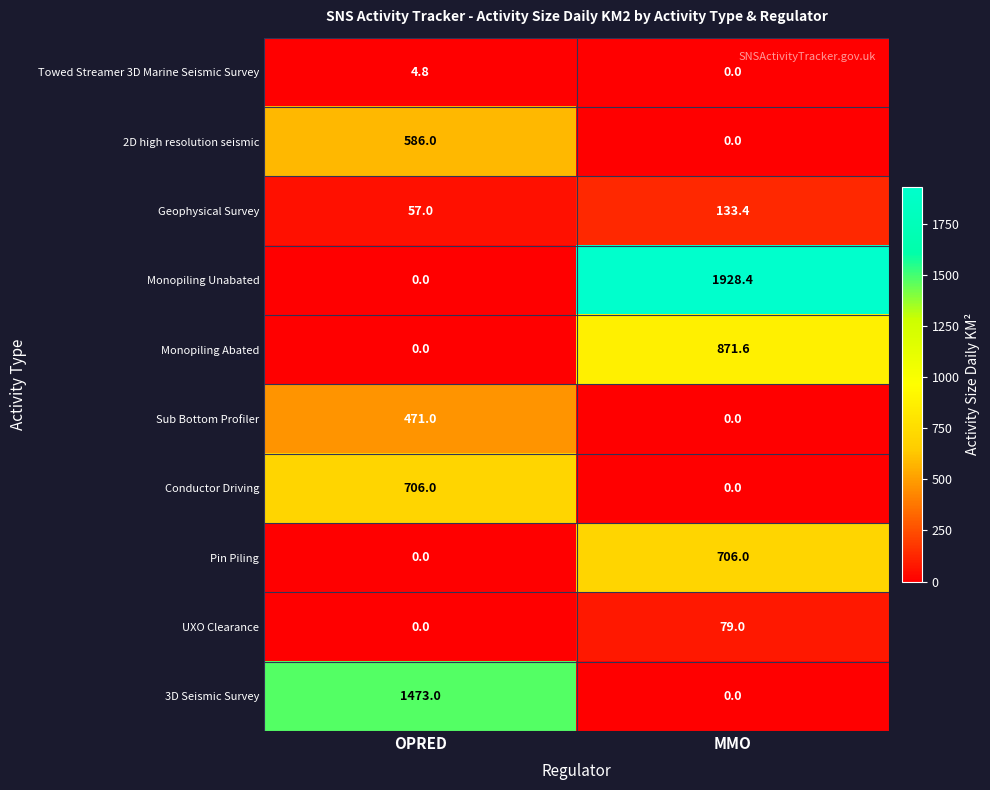

At which category is the sum across all series the highest?

MMO